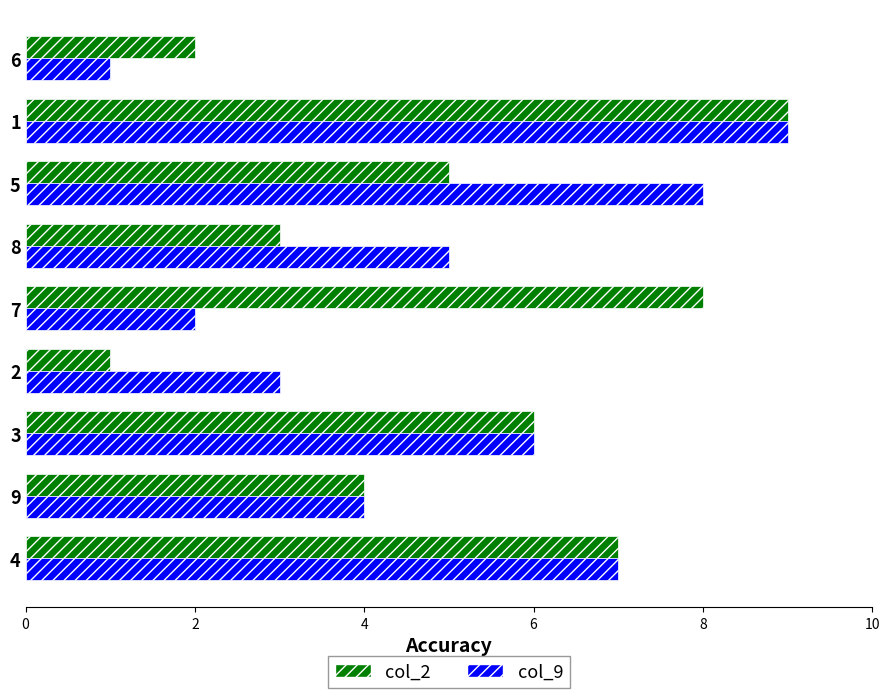

At which category is the sum across all series the highest?

1